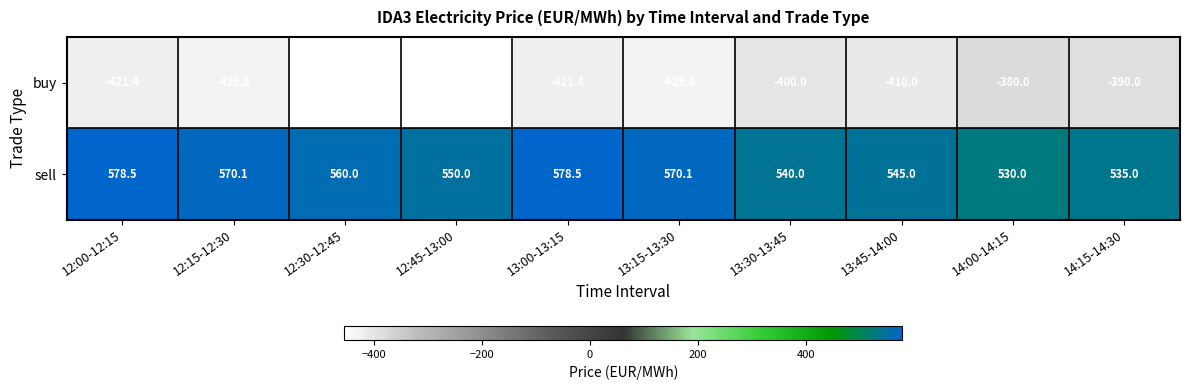

At how many categories does at least one series exceed 413?

10